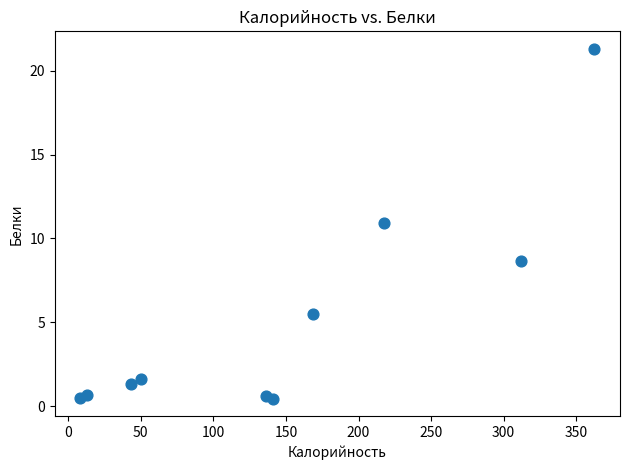

What Y value in the scatter plot is closest to 10?

10.9